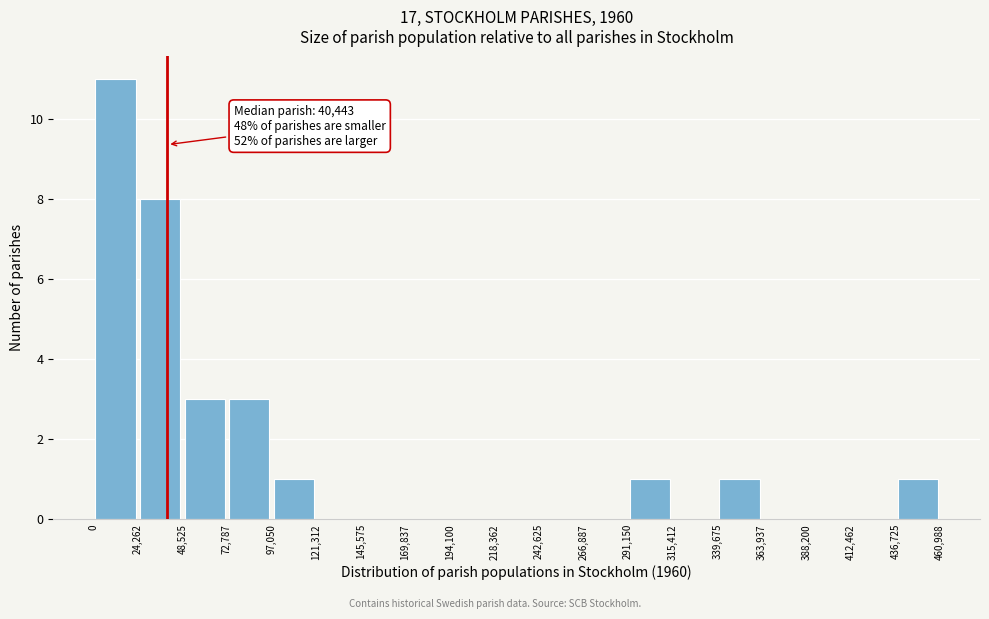

Which range on the x-axis has the tallest bar?

0 to 24,262